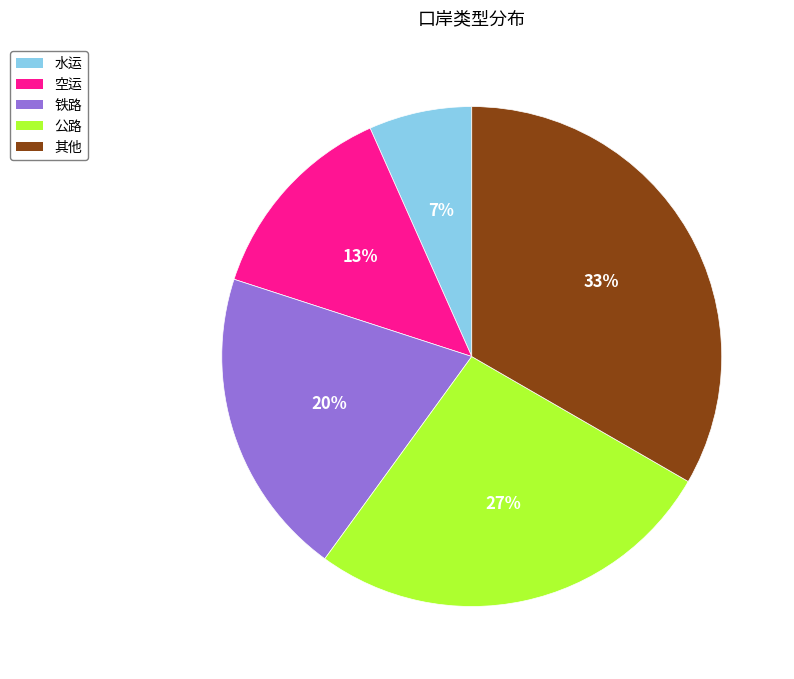

Does 空运 account for over 50% of the chart?

No